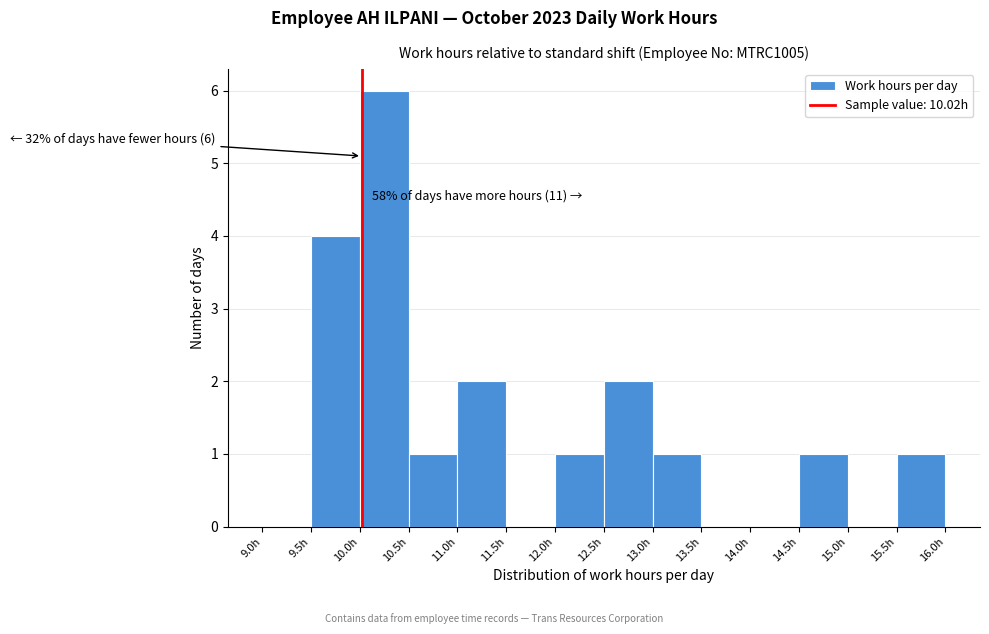

Over which range of the x-axis is the bar tallest?

10.0 to 10.5